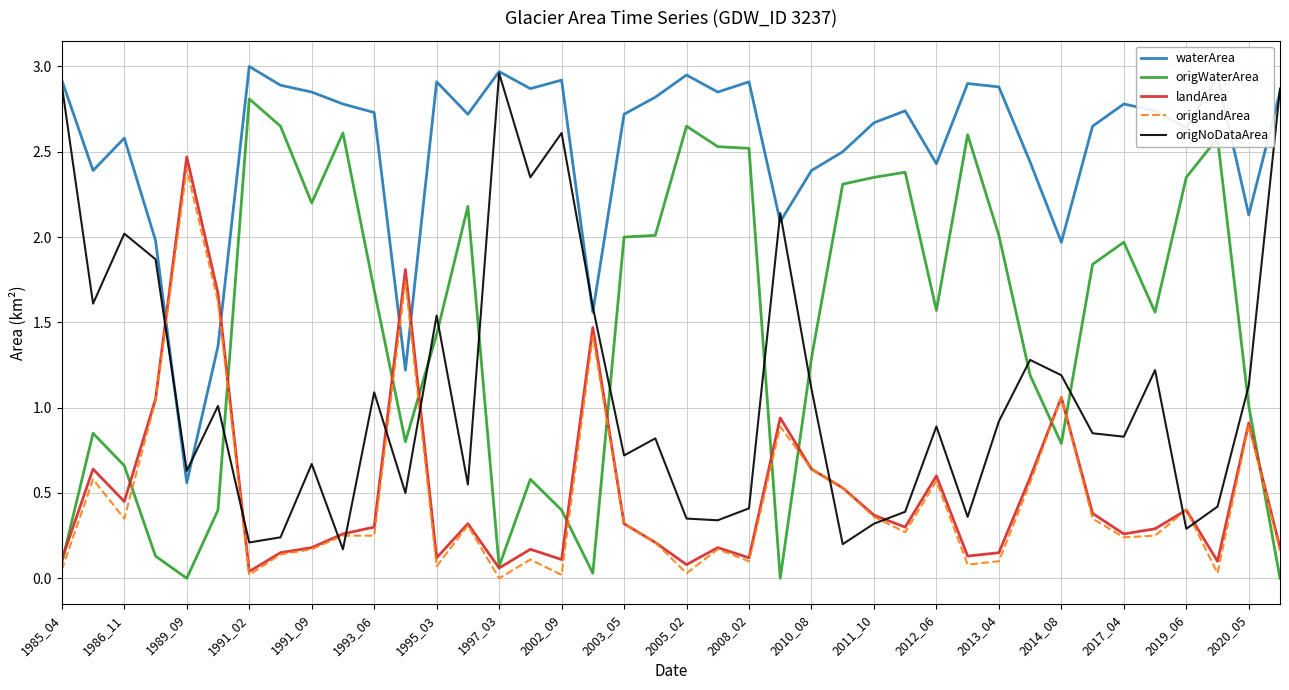

Which series has the largest total across all categories?

waterArea